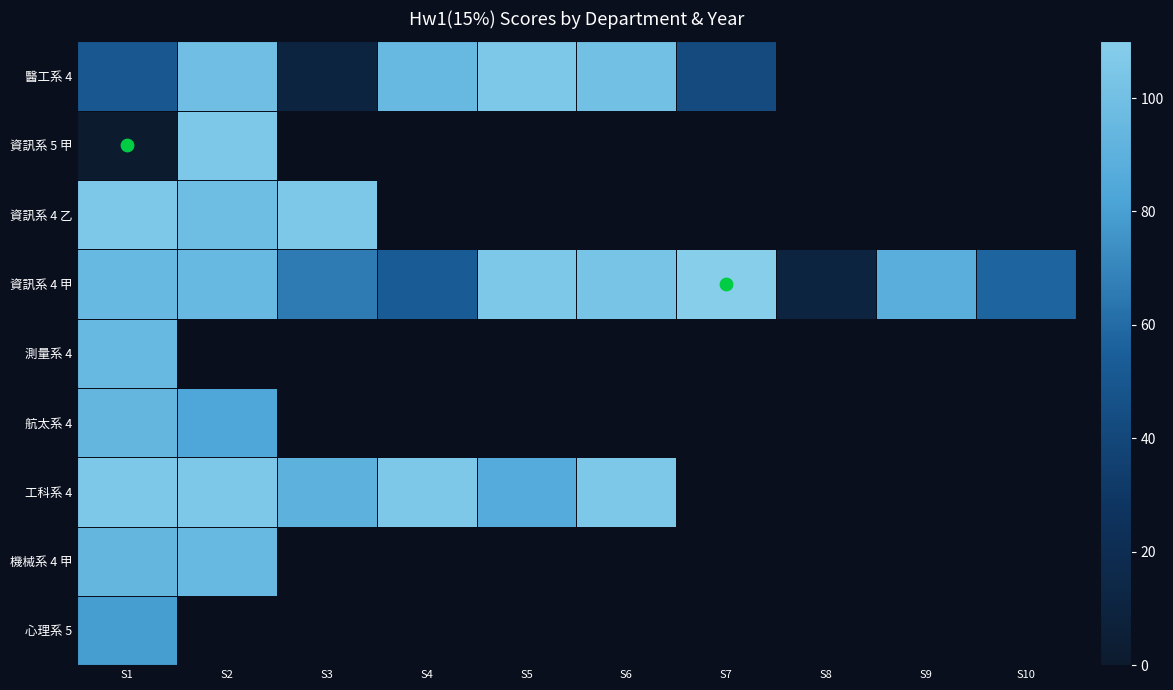

How many positive values does the 測量系 4 series have?

1